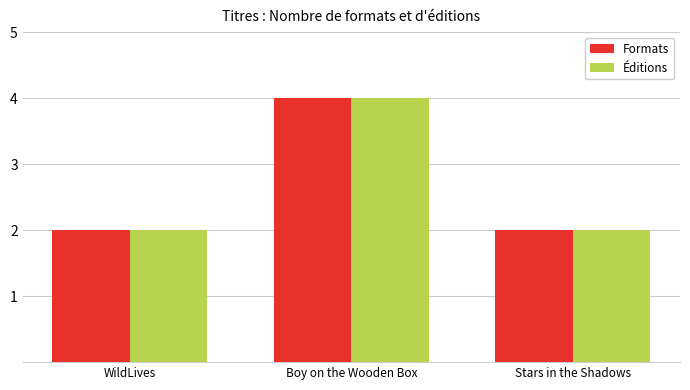

What are all the series names shown in the legend?

Formats, Éditions